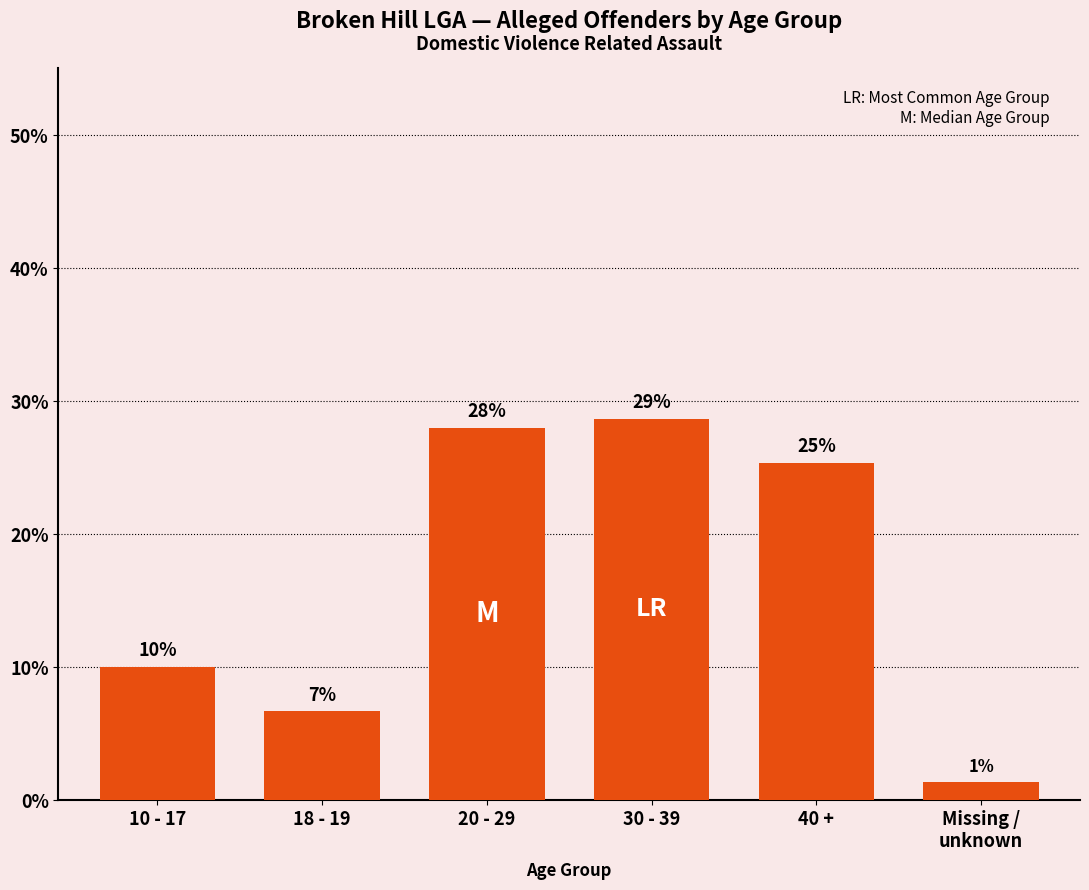

Does the chart contain any negative values?

No